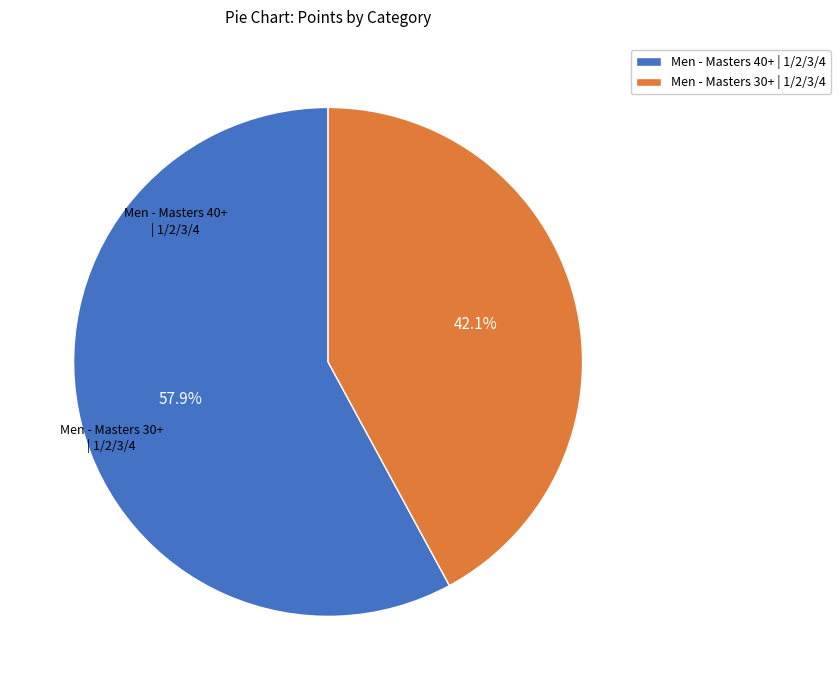

Combined, do Men - Masters 40+ | 1/2/3/4 and Men - Masters 30+ | 1/2/3/4 account for over 50%?

Yes